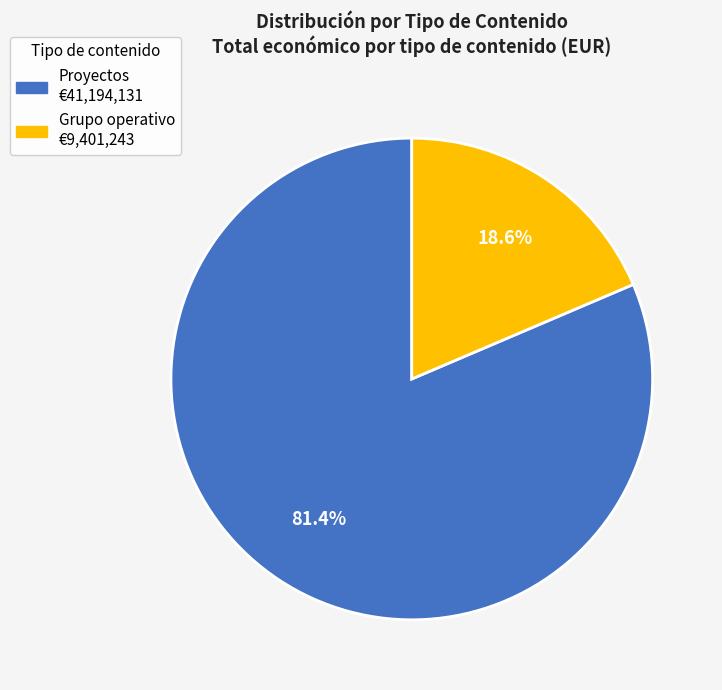

To the nearest percent, what is the difference between the largest and smallest slice percentages?

63%